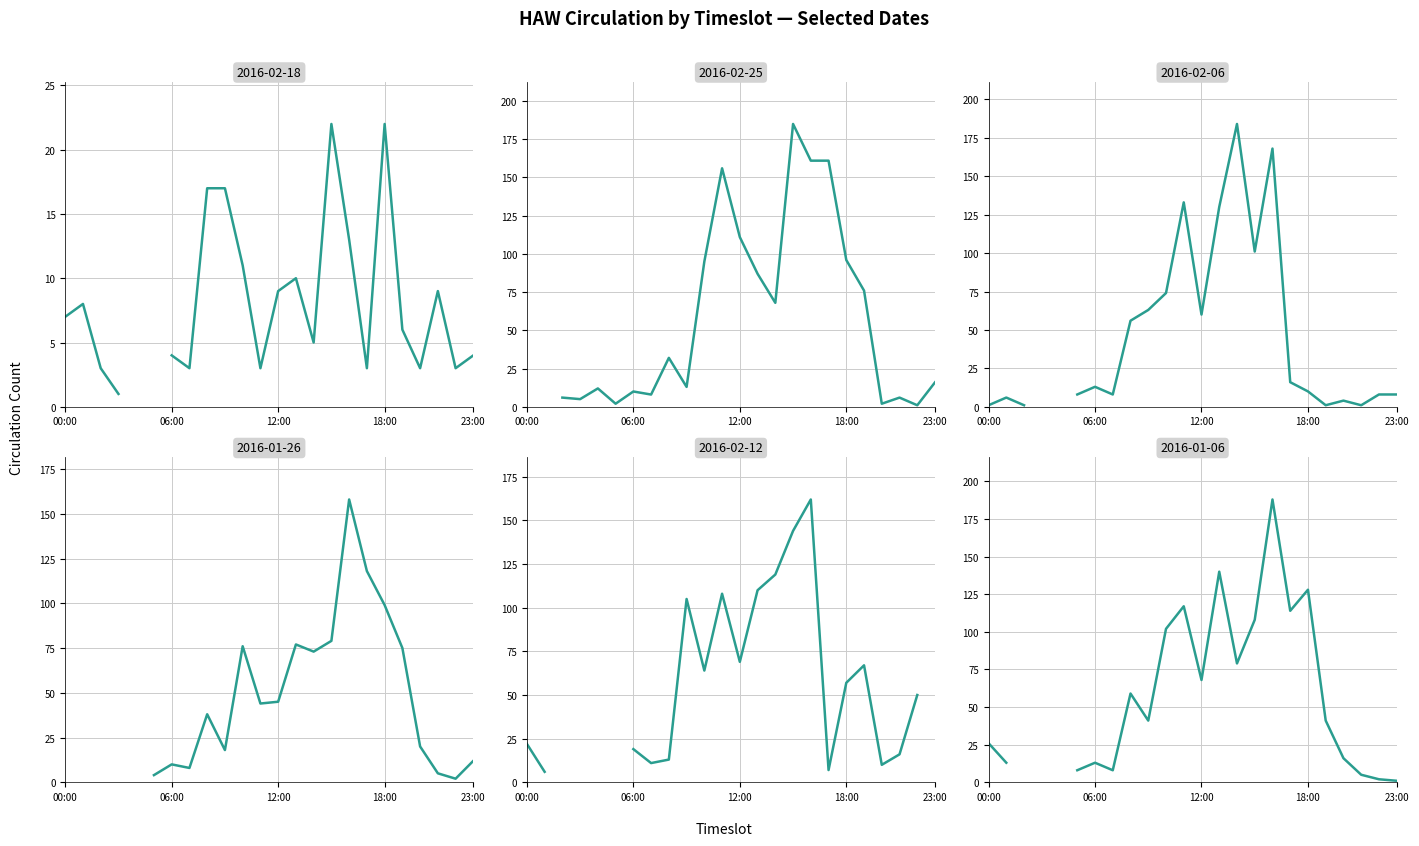

Which series has the widest spread of values?

2016-01-06